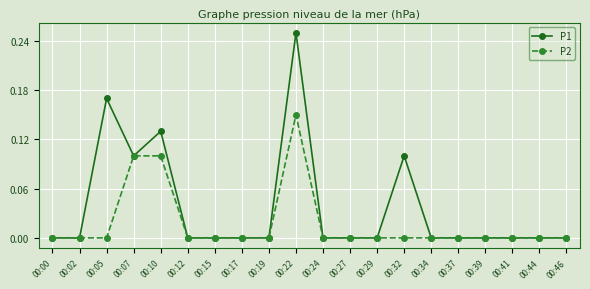

True or false: P2 has a value of 0.1 at 00:17.

False